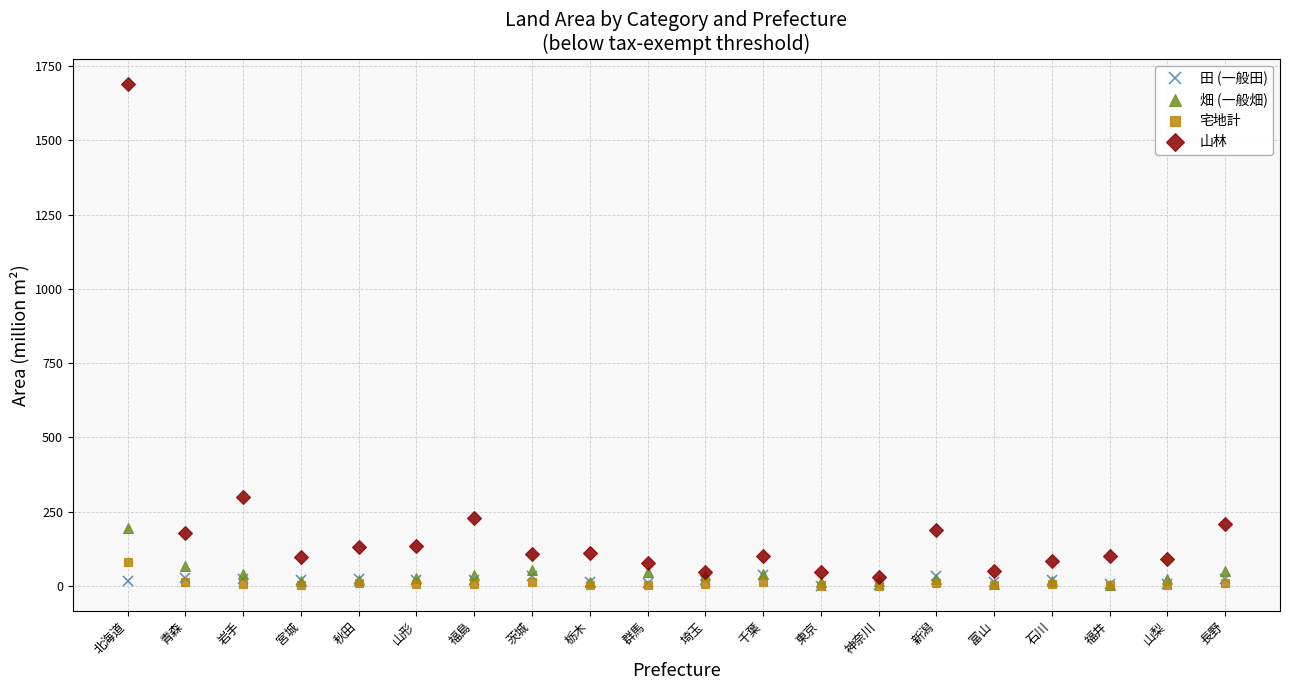

What is the label of the 2nd point from the left?

青森